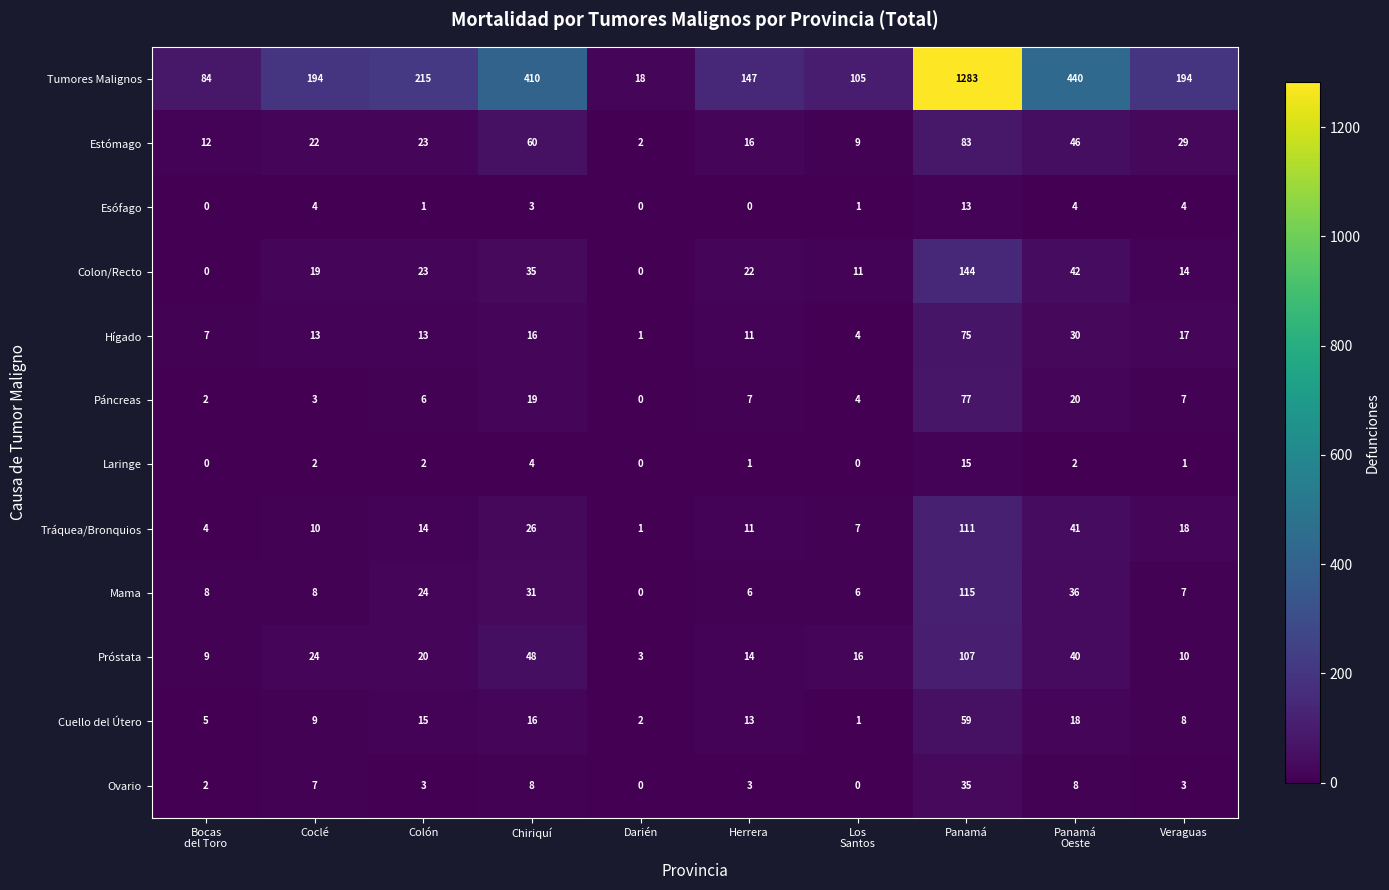

Where does the Esófago series first go above 3?

Coclé